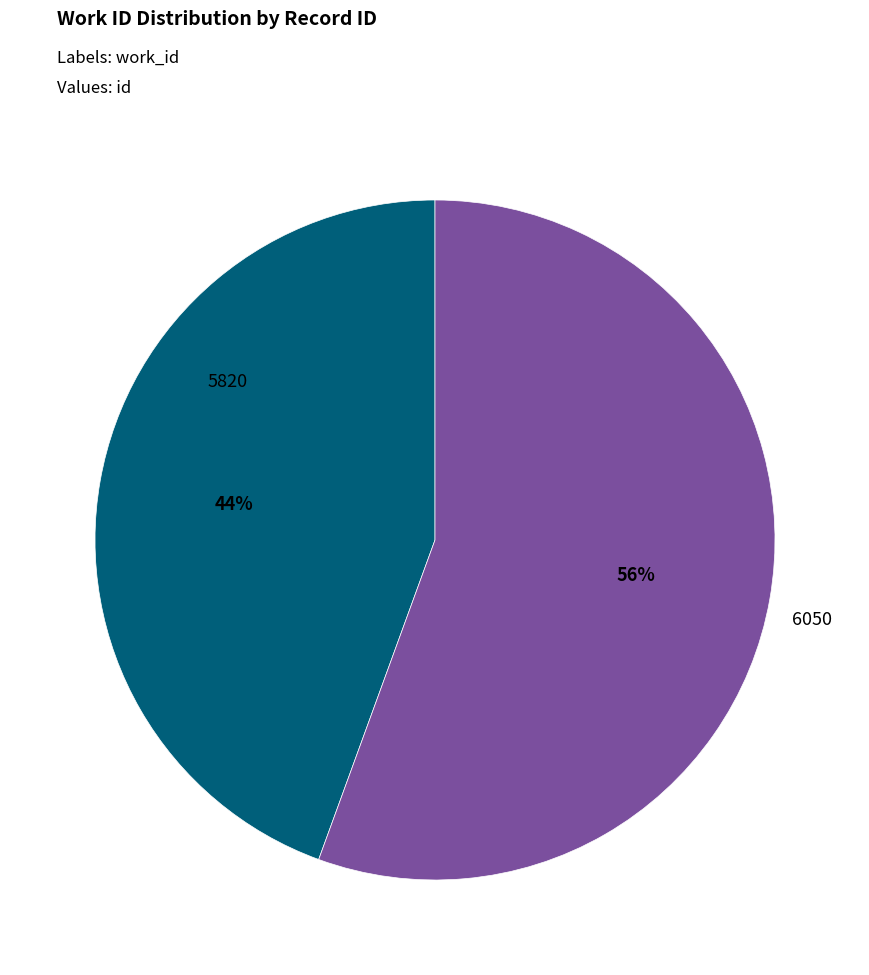

Is the sum of 5820 and 6050 greater than half?

Yes